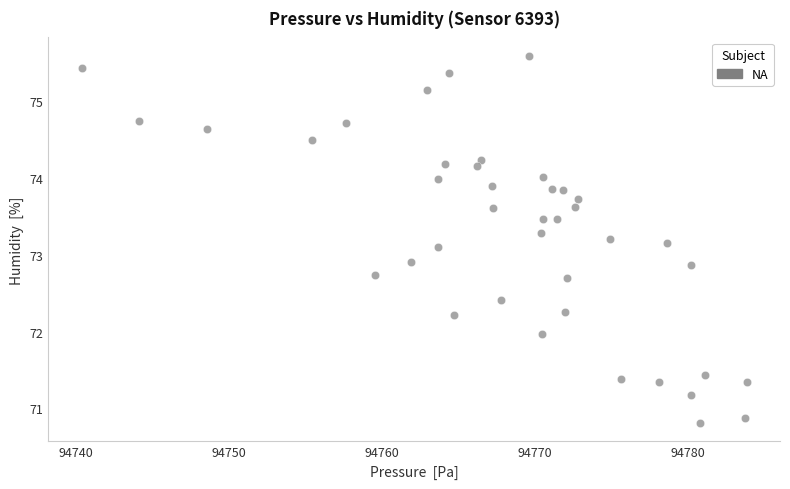

What is the range of Y values (max minus min)?

4.8